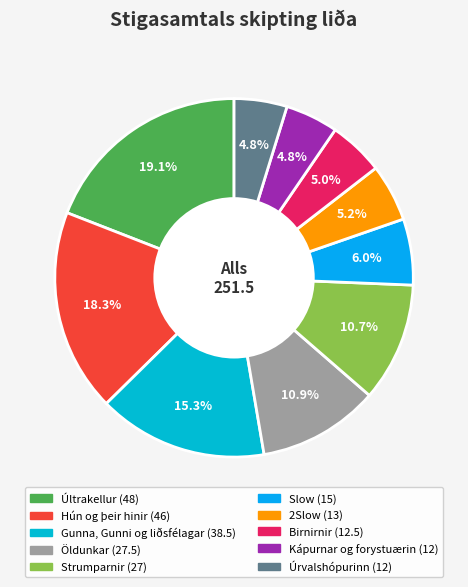

Which category has the biggest portion of the pie?

Últrakellur